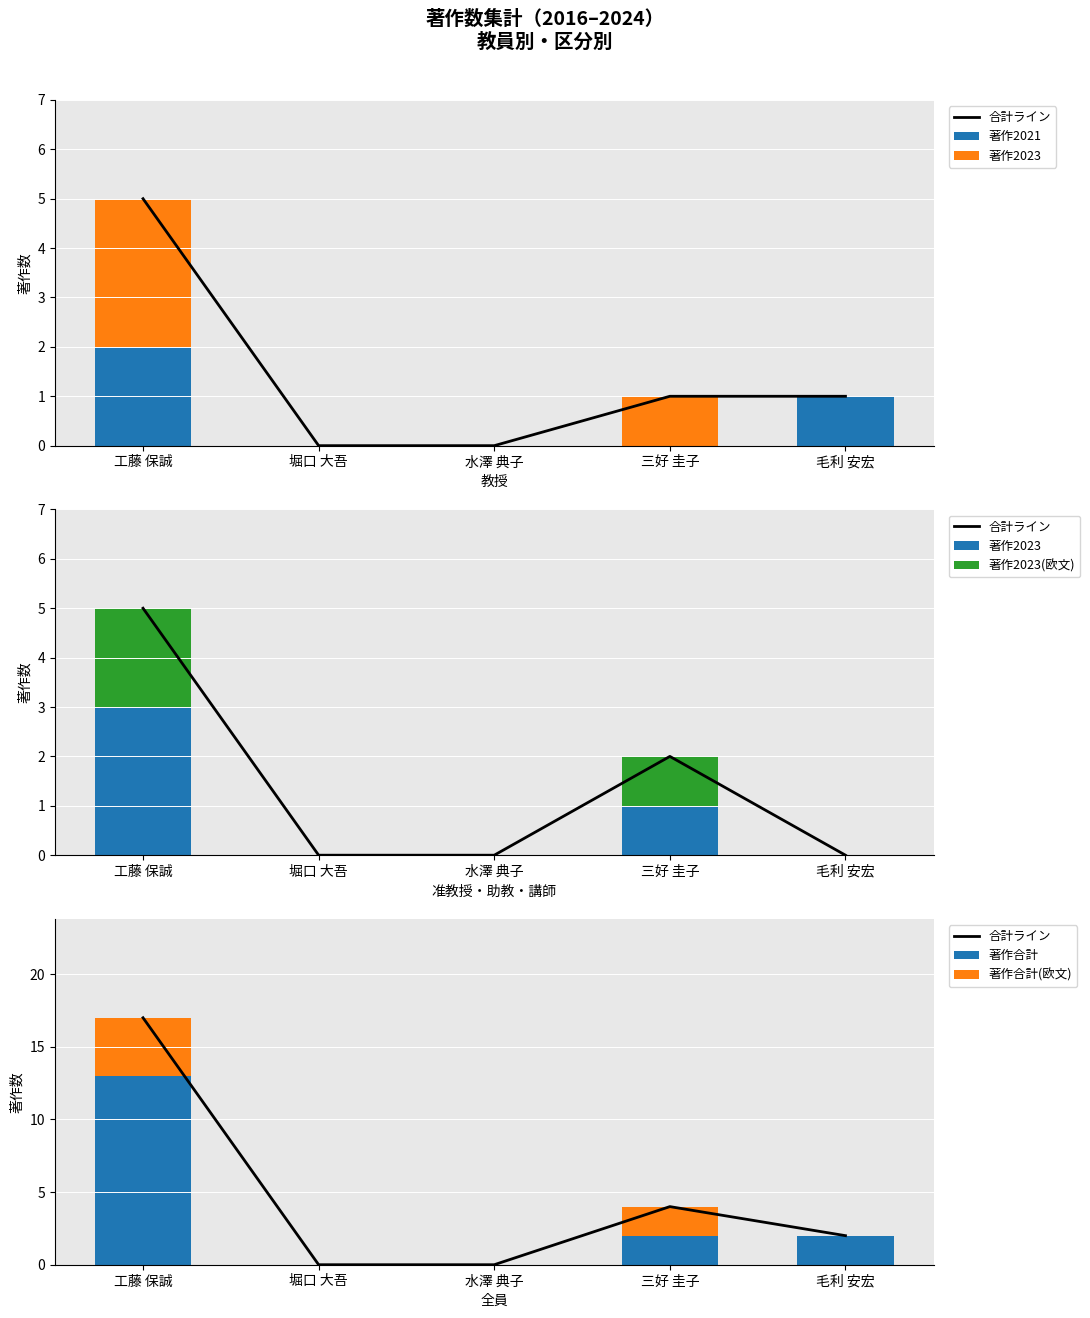

At which category is the sum across all series the highest?

工藤 保誠